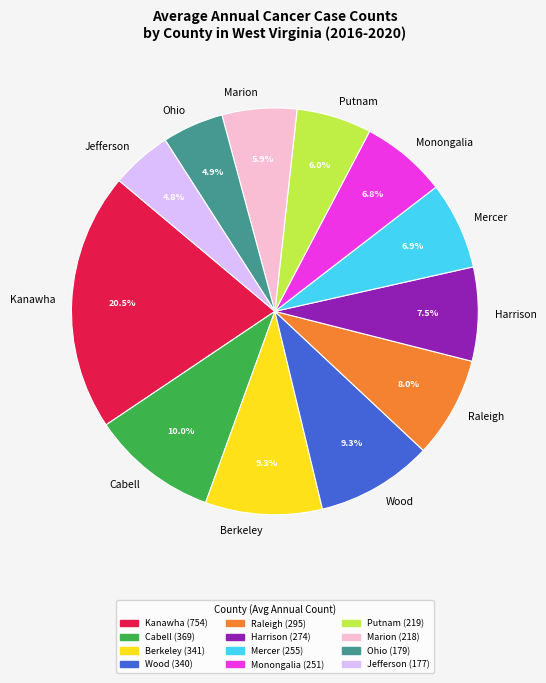

To the nearest percent, what portion does Jefferson represent?

5%